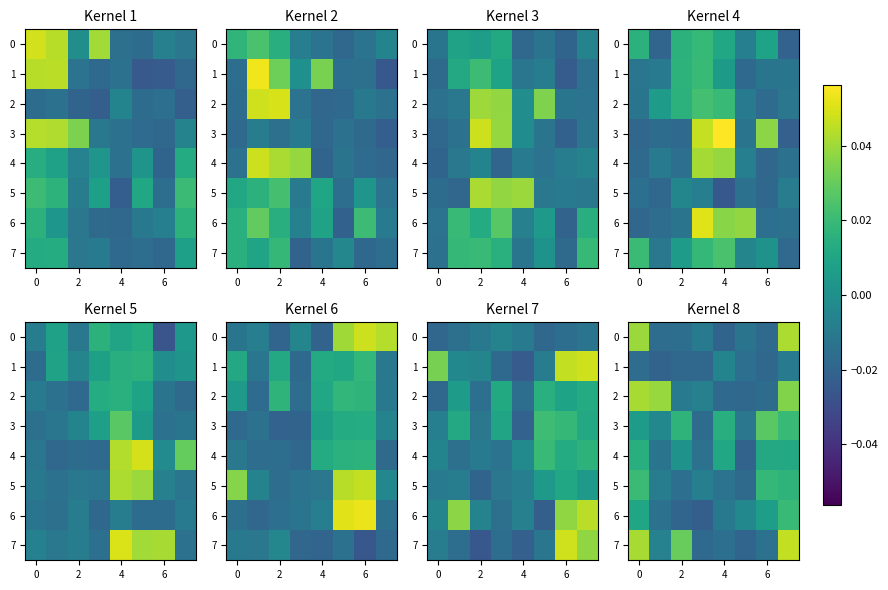

Count the number of categories in the chart.

8